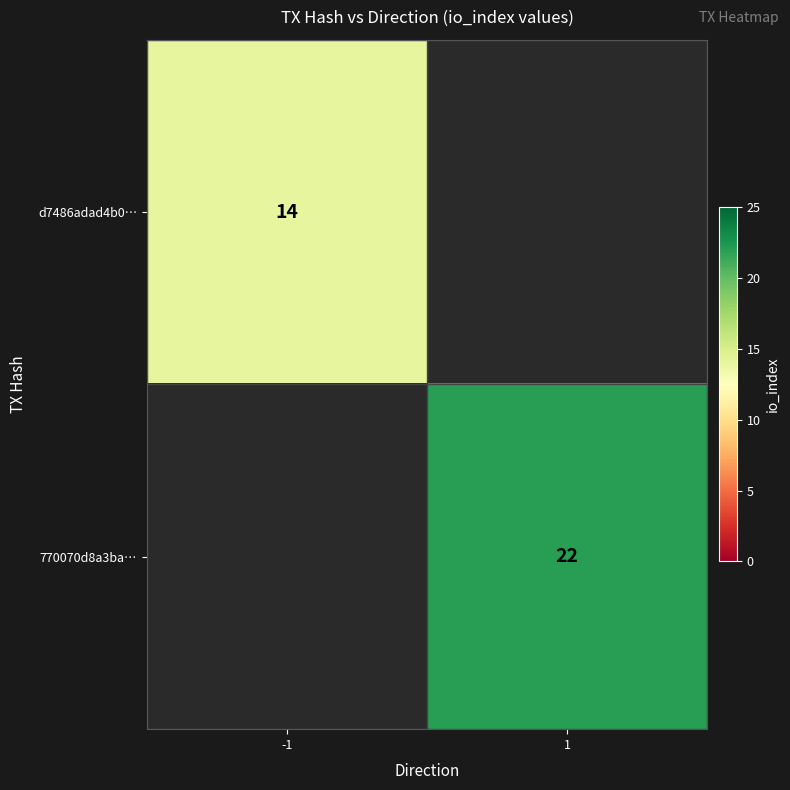

True or false: 770070d8a3ba… has a value of 22 at 1.

True